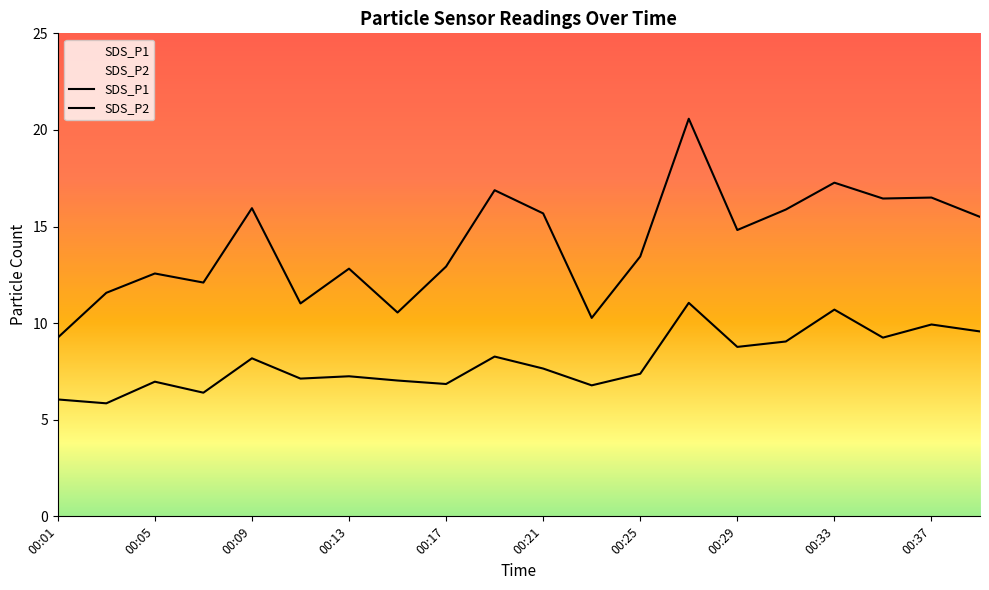

Reading left to right, what are all the values shown in this chart?

SDS_P1: 9.2	11.6	12.6	12.1	15.9	11.0	12.8	10.6	12.9	16.9	15.7	10.3	13.4	20.6	14.8	15.9	17.3	16.4	16.5	15.5
SDS_P2: 6.0	5.8	7.0	6.4	8.2	7.1	7.2	7.0	6.8	8.3	7.7	6.8	7.4	11.1	8.8	9.1	10.7	9.2	9.9	9.6